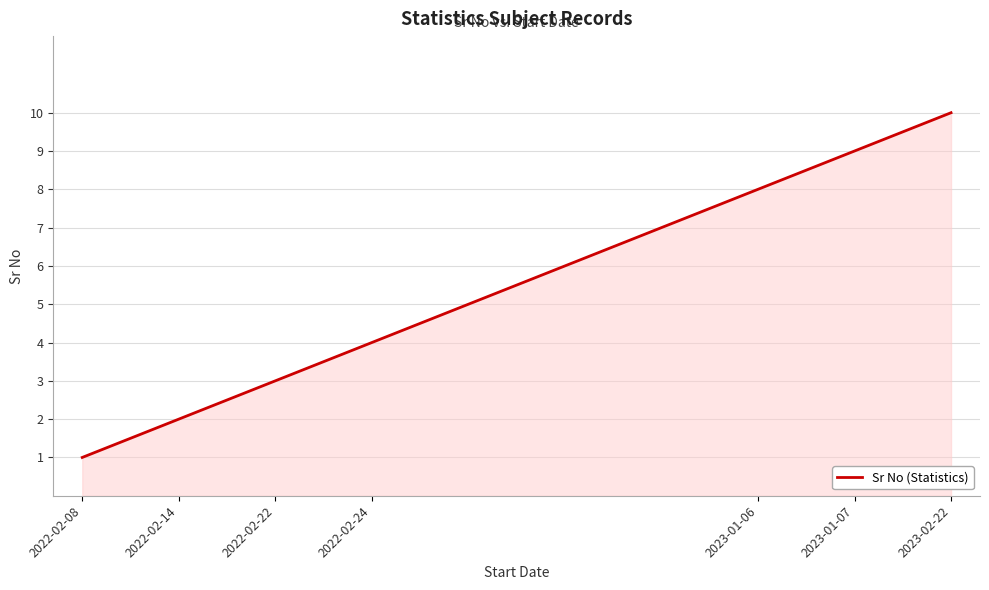

What is the greatest value displayed?

10